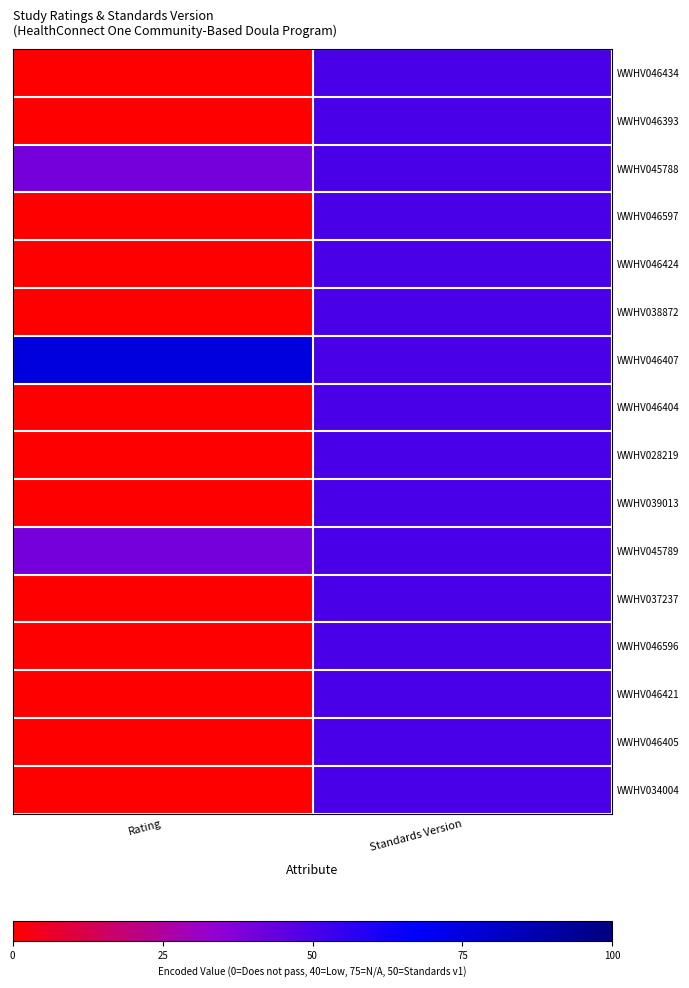

Reading left to right, extract all data points from this chart.

WWHV046434: Rating=0	Standards Version=50
WWHV046393: Rating=0	Standards Version=50
WWHV045788: Rating=40	Standards Version=50
WWHV046597: Rating=0	Standards Version=50
WWHV046424: Rating=0	Standards Version=50
WWHV038872: Rating=0	Standards Version=50
WWHV046407: Rating=75	Standards Version=50
WWHV046404: Rating=0	Standards Version=50
WWHV028219: Rating=0	Standards Version=50
WWHV039013: Rating=0	Standards Version=50
WWHV045789: Rating=40	Standards Version=50
WWHV037237: Rating=0	Standards Version=50
WWHV046596: Rating=0	Standards Version=50
WWHV046421: Rating=0	Standards Version=50
WWHV046405: Rating=0	Standards Version=50
WWHV034004: Rating=0	Standards Version=50